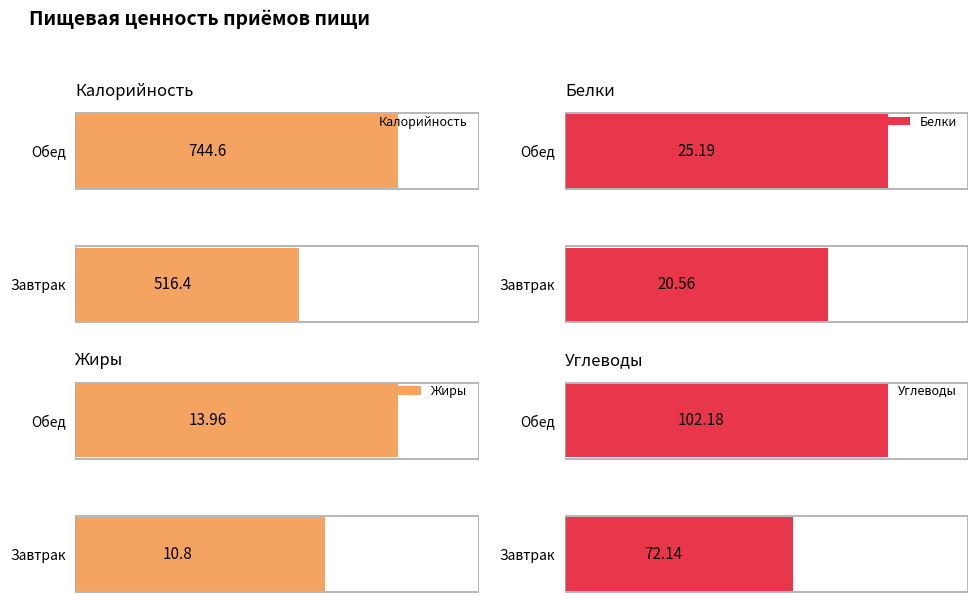

Rank the categories by Белки value from highest to lowest.

Обед, Завтрак